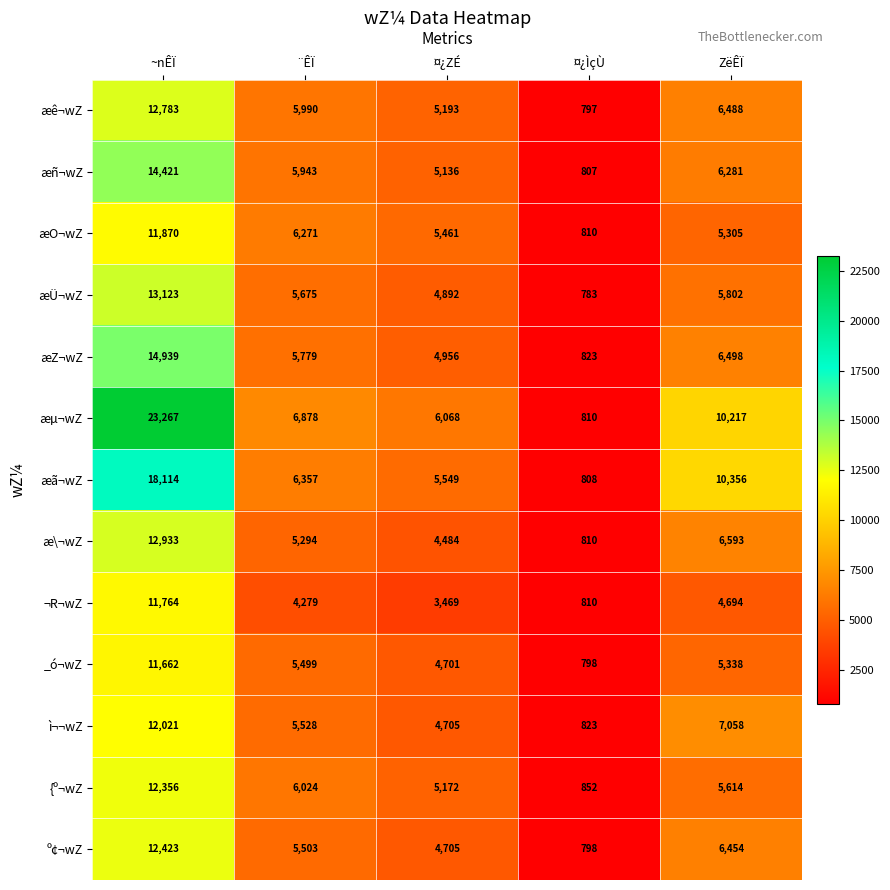

What is the difference between the maximum and minimum values in the º¢¬wZ series?

11625